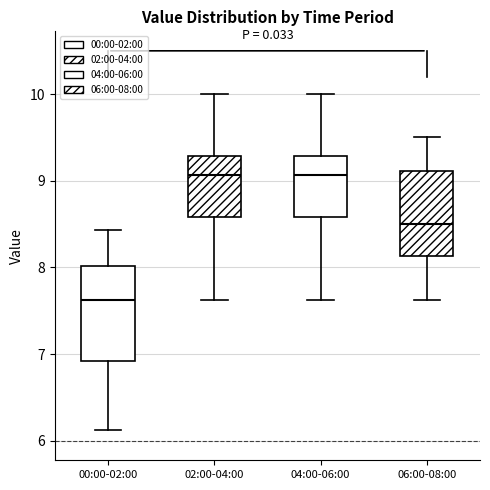

Which box's median line is the lowest?

00:00-02:00